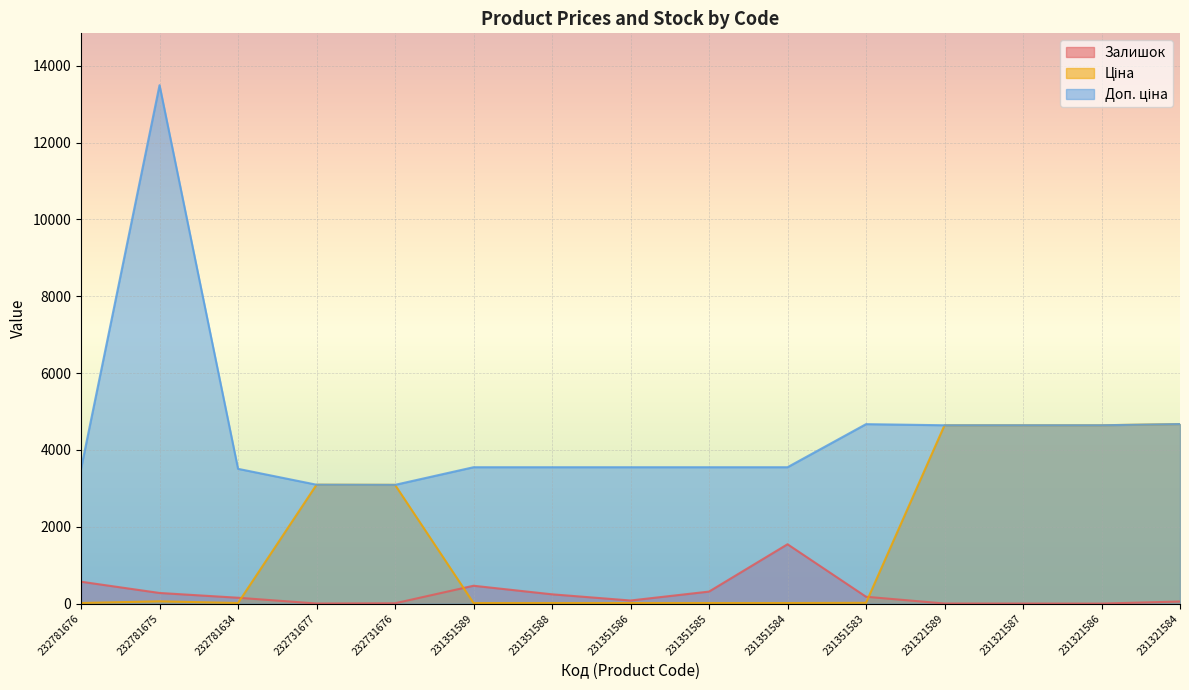

True or false: Доп. ціна has a value of 1338.8 at 232781676.

False